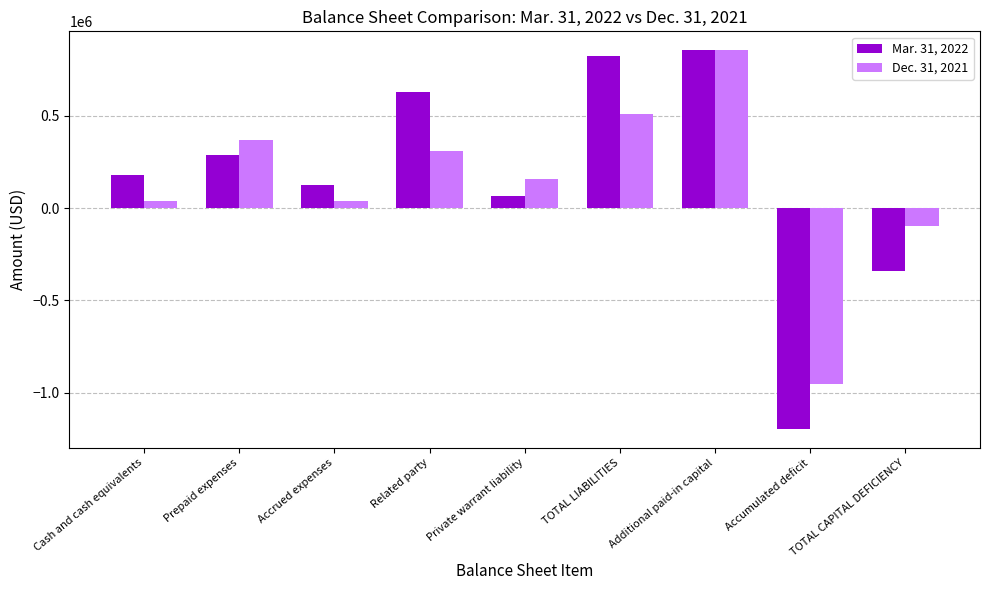

What is the total value across all series at Prepaid expenses?

656456